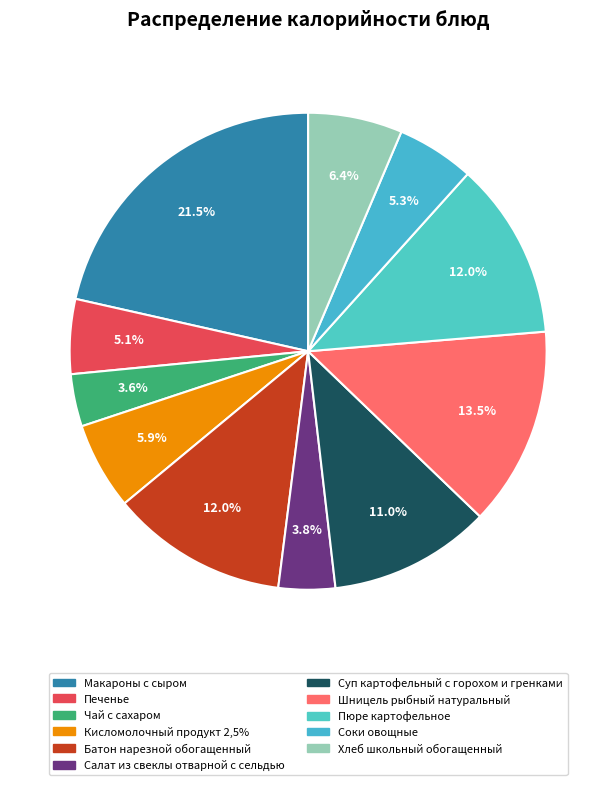

To the nearest percent, what is the difference between the largest and smallest slice percentages?

18%